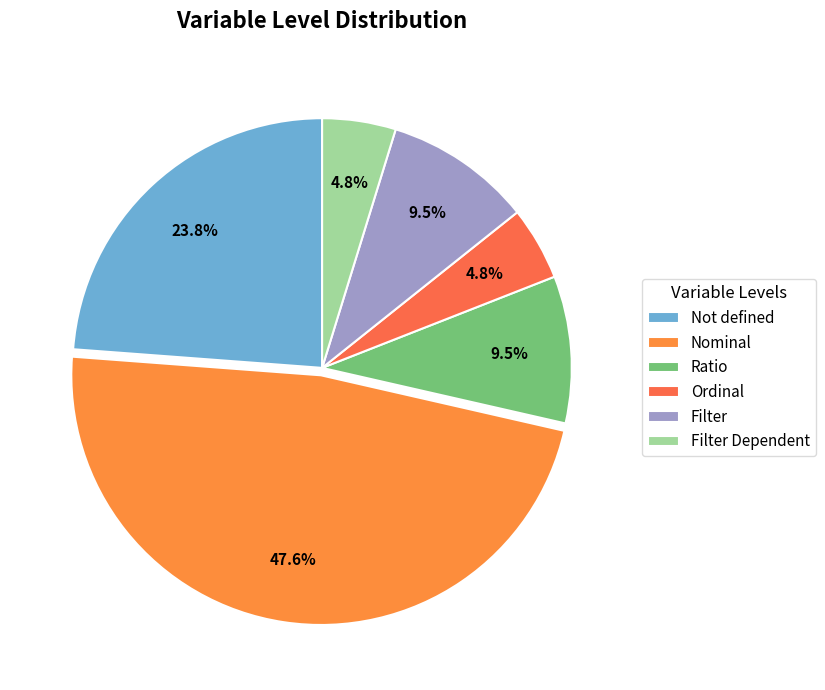

Which slice is the smallest?

Ordinal